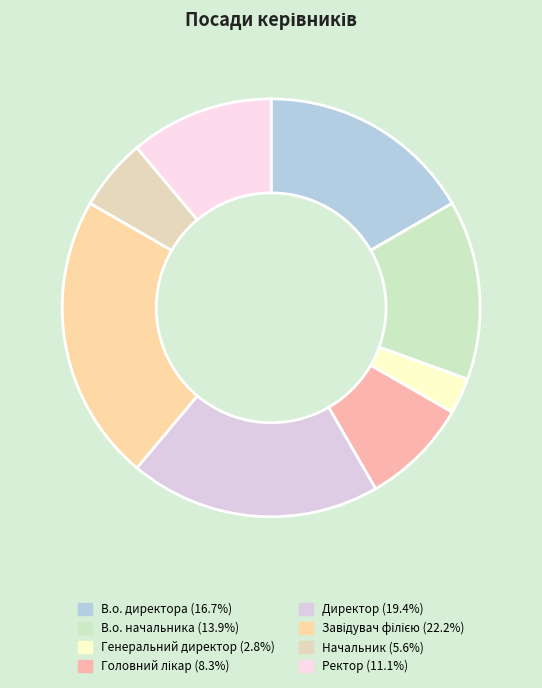

How many segments does this pie chart have?

8